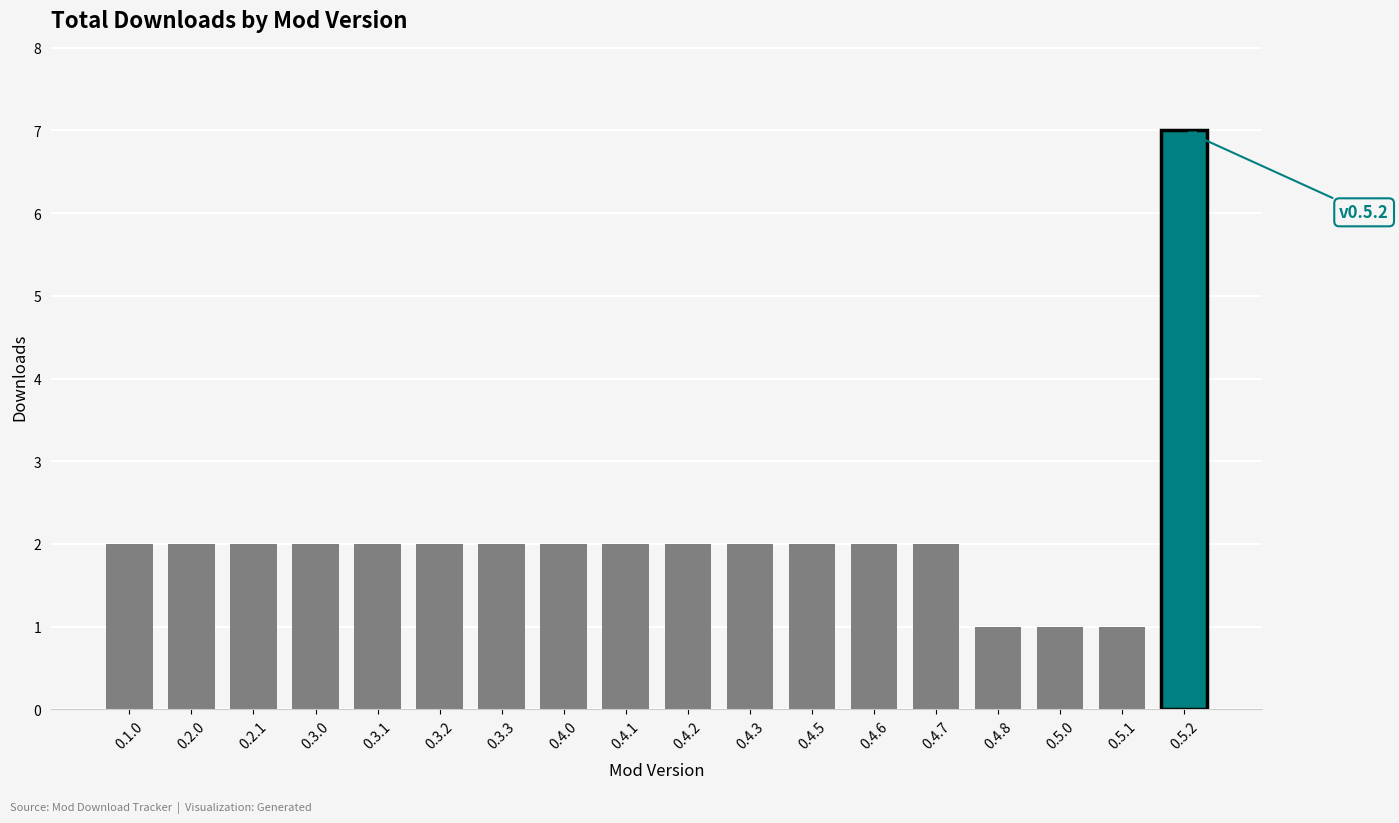

How many values are between 2 and 3?

14